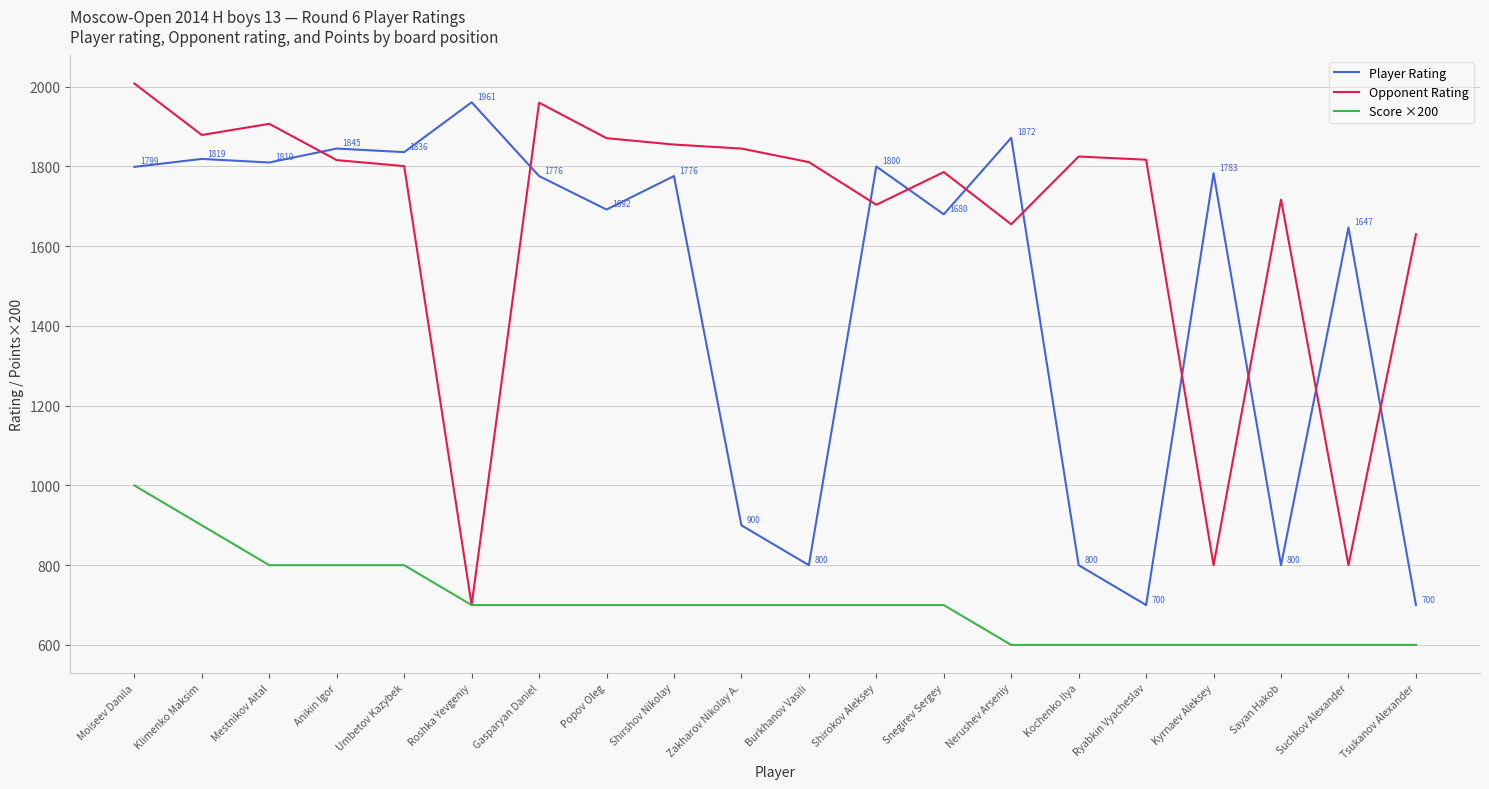

Rank the series by their average value, from highest to lowest.

Opponent Rating, Player Rating, Score ×200